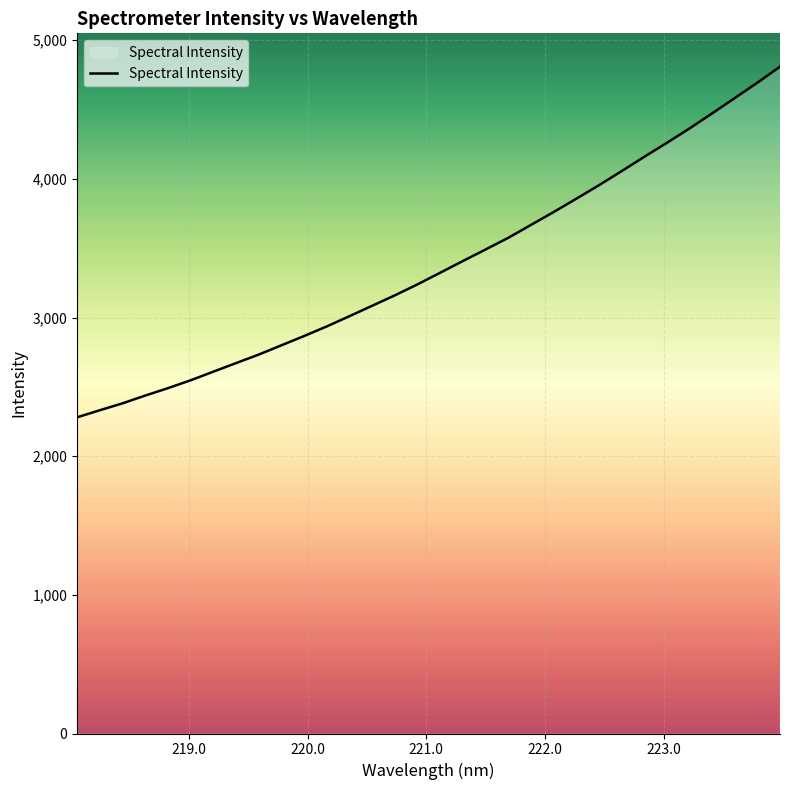

What is the greatest value displayed?

4809.6